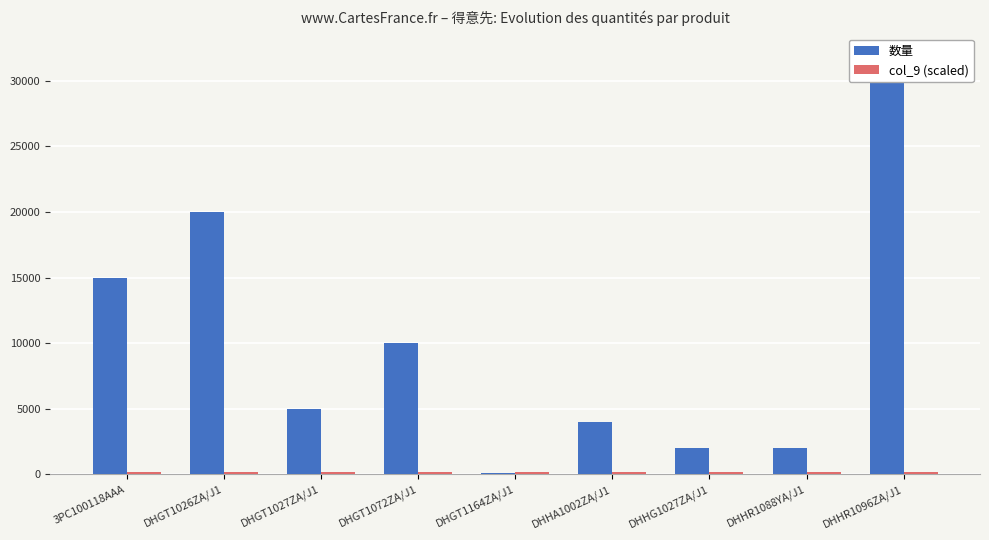

Does the chart contain stacked bars?

No